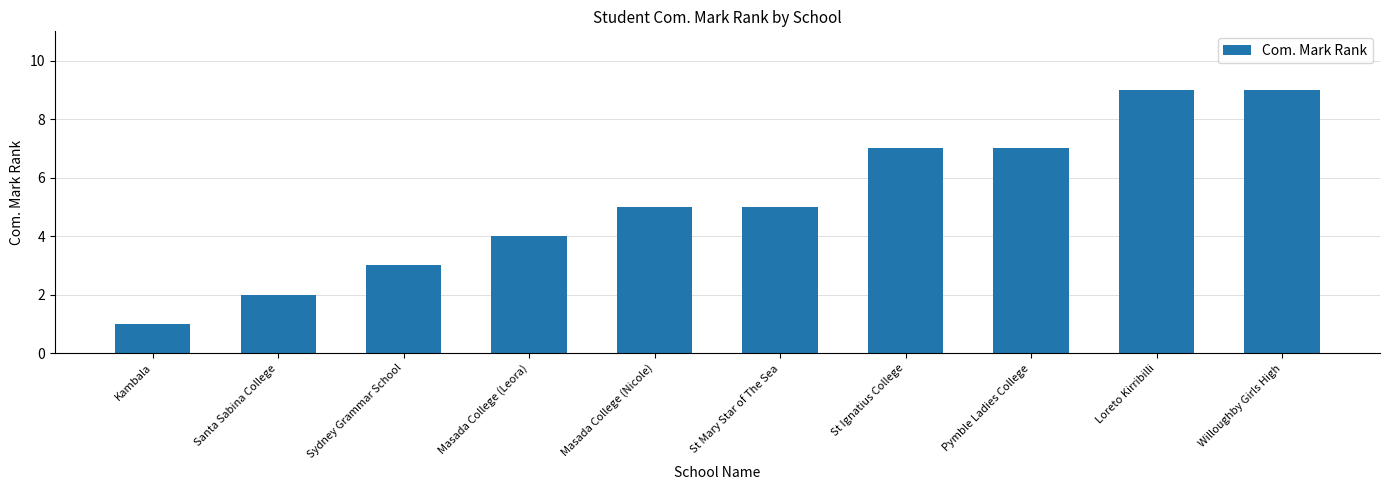

Read the value at Santa Sabina College.

2